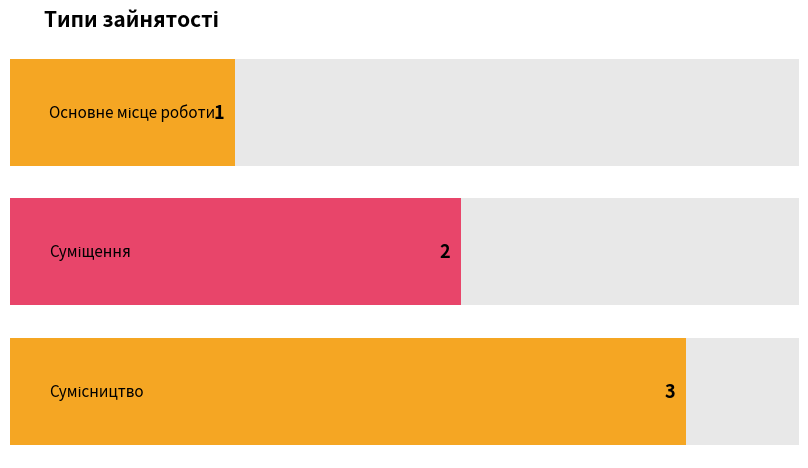

The chart shows a value of 1 at Сумісництво. True or false?

False